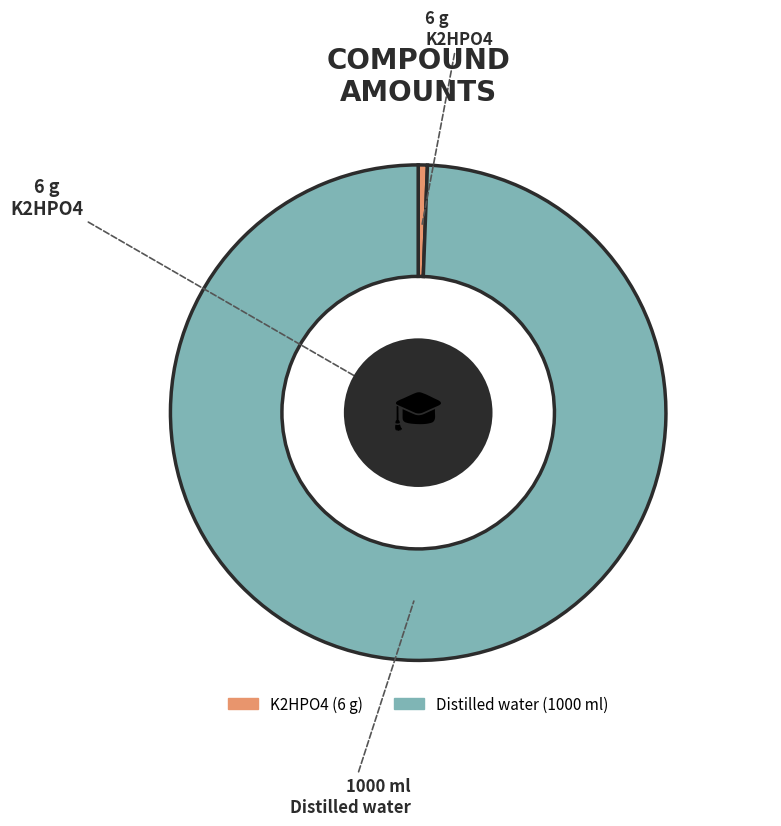

True or false: K2HPO4 accounts for 1% of the total.

True